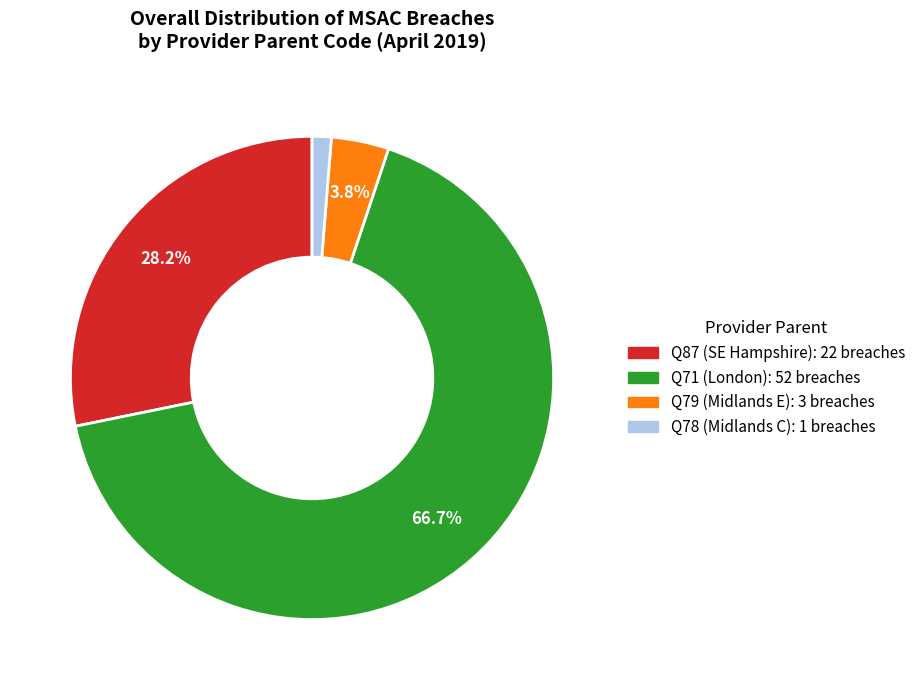

Does any single category account for the majority?

Yes